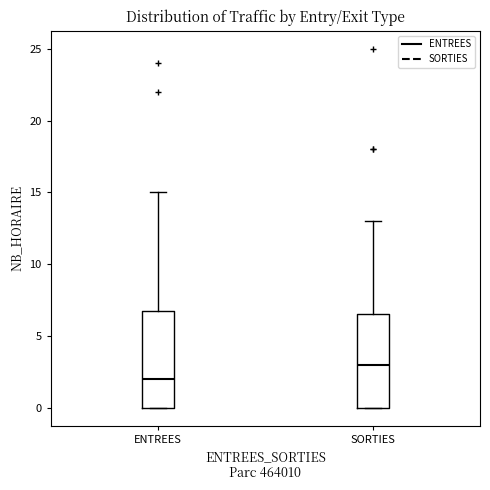

Where does the median line of the box for ENTREES sit on the y-axis? The values are not printed on the chart, so give them approximately, as read against the axis.

2.0